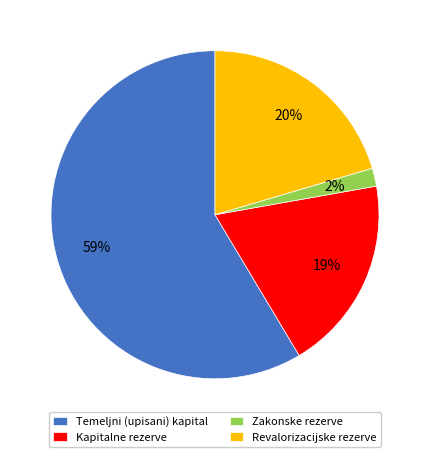

Is the sum of Temeljni (upisani) kapital and Revalorizacijske rezerve greater than half?

Yes